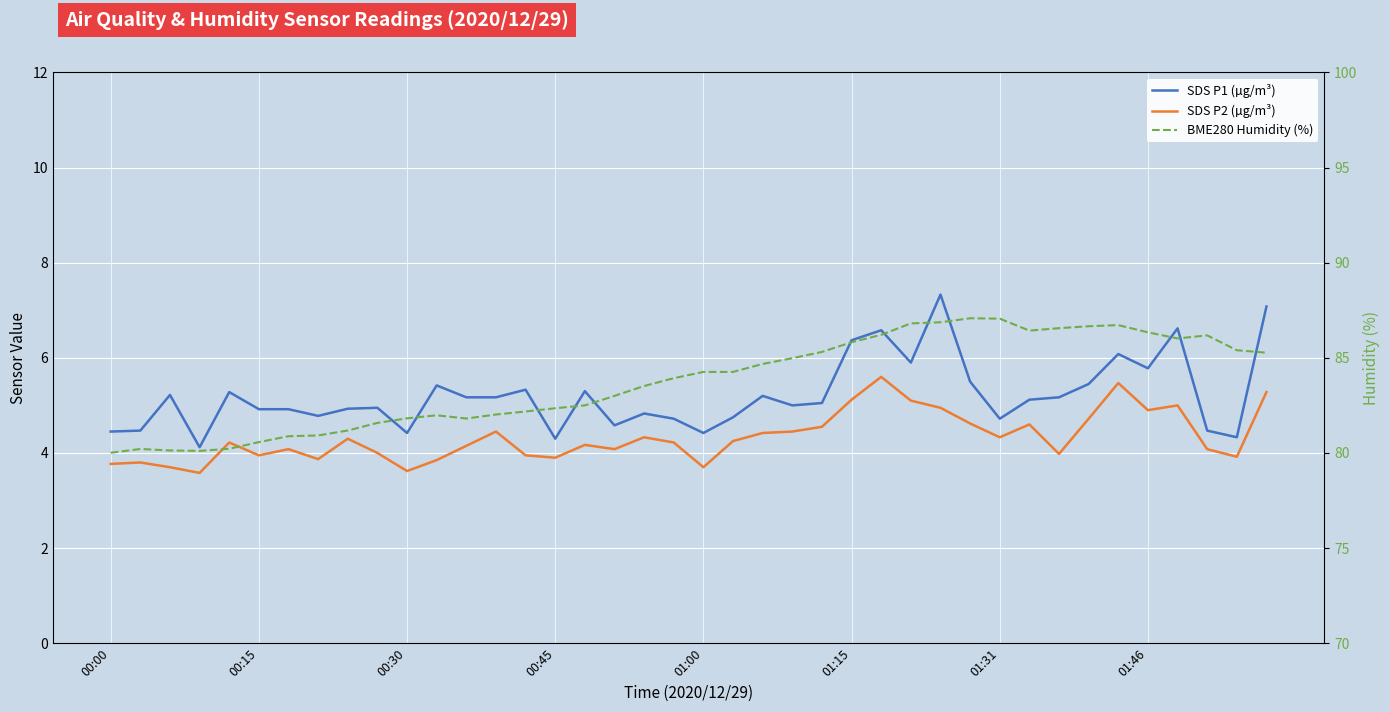

True or false: SDS P2 (µg/m³) and BME280 Humidity (%) intersect in this chart.

False